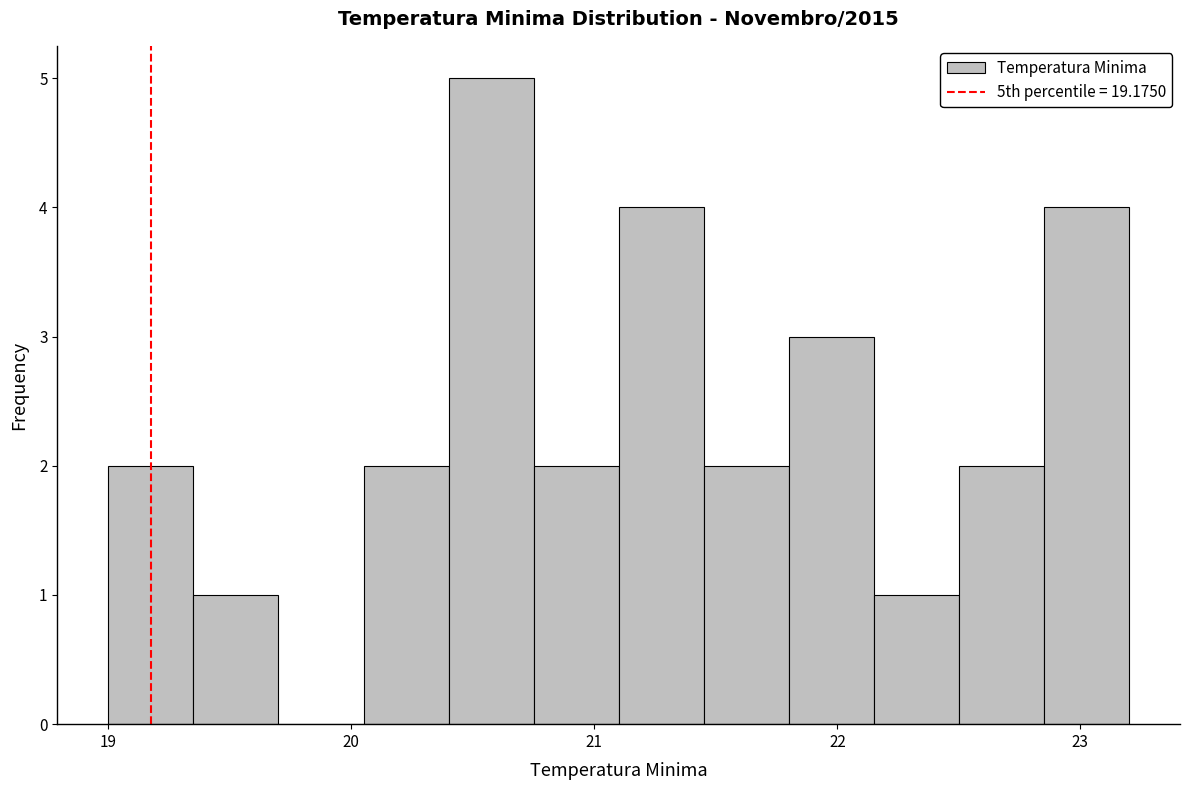

Read against the x-axis, roughly where is the centre of the tallest bar?

20.6